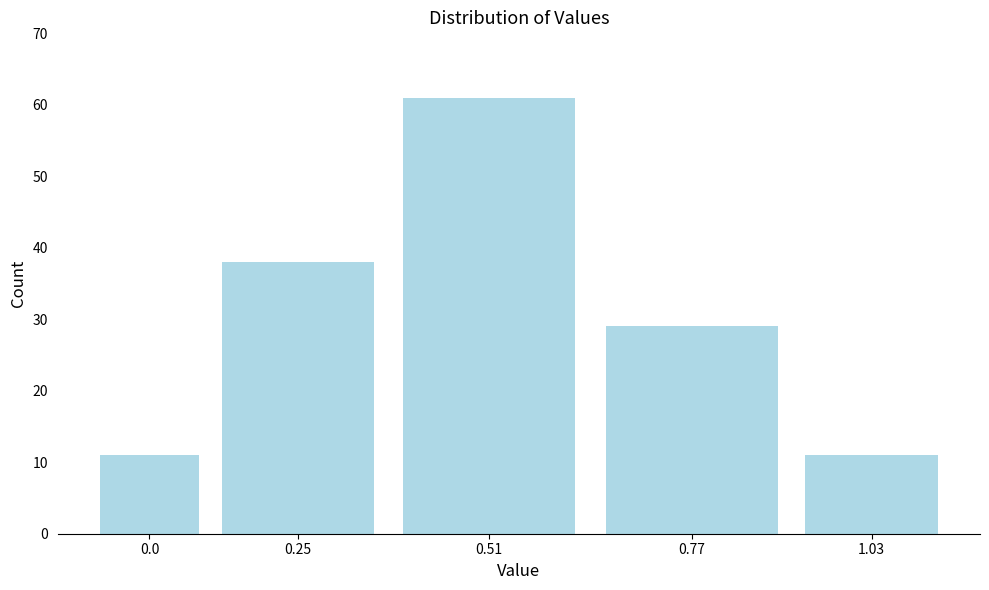

Reading right to left, transcribe all the data shown in this chart.

1.03=11	0.77=29	0.51=61	0.25=38	0.0=11